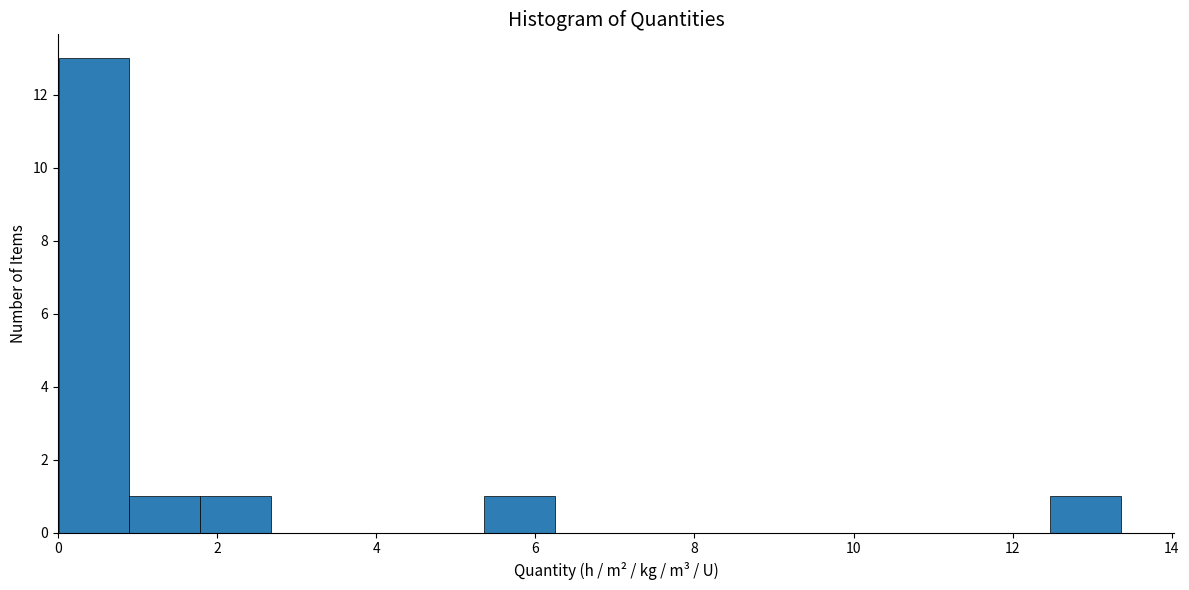

Reading left to right, transcribe this chart: for each bar, give the range it covers on the x-axis and its height. Neither the bar edges nor the heights are printed on the chart, so give them approximately, as read against the axes.

0.0 to 1.0: 13
1.0 to 1.8: 1
1.8 to 2.6: 1
2.6 to 3.6: 0
3.6 to 4.4: 0
4.4 to 5.4: 0
5.4 to 6.2: 1
6.2 to 7.2: 0
7.2 to 8.0: 0
8.0 to 9.0: 0
9.0 to 9.8: 0
9.8 to 10.6: 0
10.6 to 11.6: 0
11.6 to 12.4: 0
12.4 to 13.4: 1